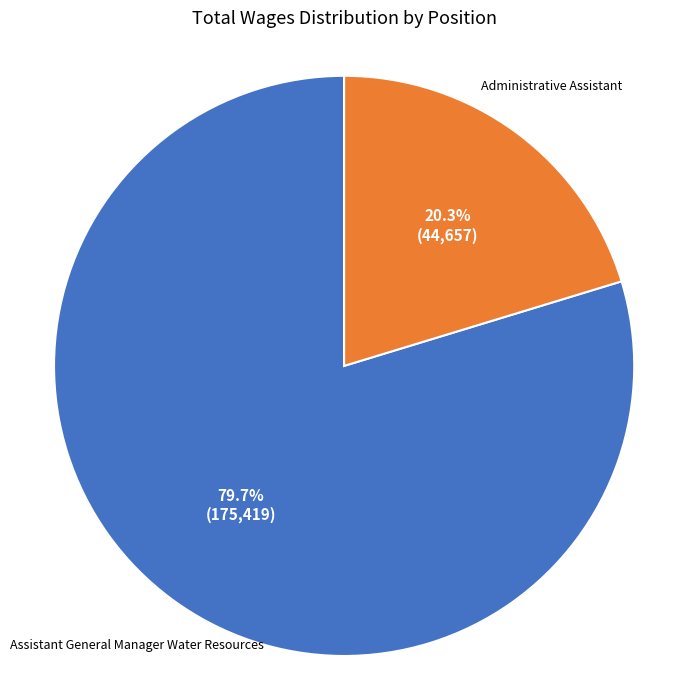

Is there a majority slice in this chart?

Yes